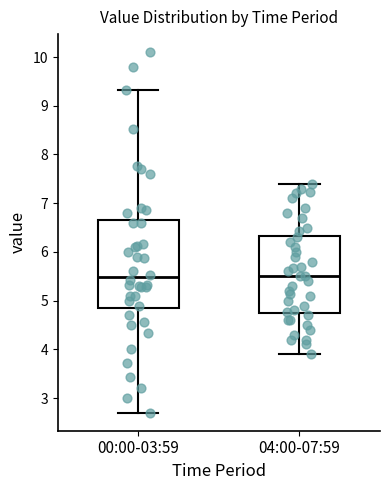

Which box is the tallest, from its lower edge to its upper edge?

00:00-03:59